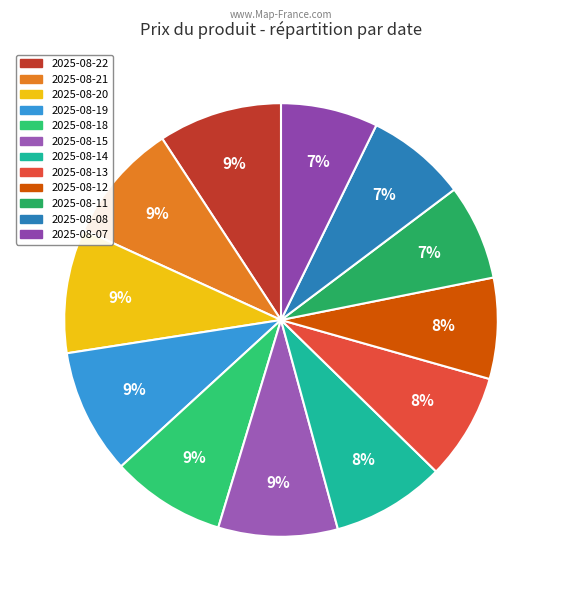

Rank the categories by value from highest to lowest.

2025-08-19, 2025-08-20, 2025-08-22, 2025-08-21, 2025-08-15, 2025-08-18, 2025-08-14, 2025-08-13, 2025-08-12, 2025-08-08, 2025-08-07, 2025-08-11